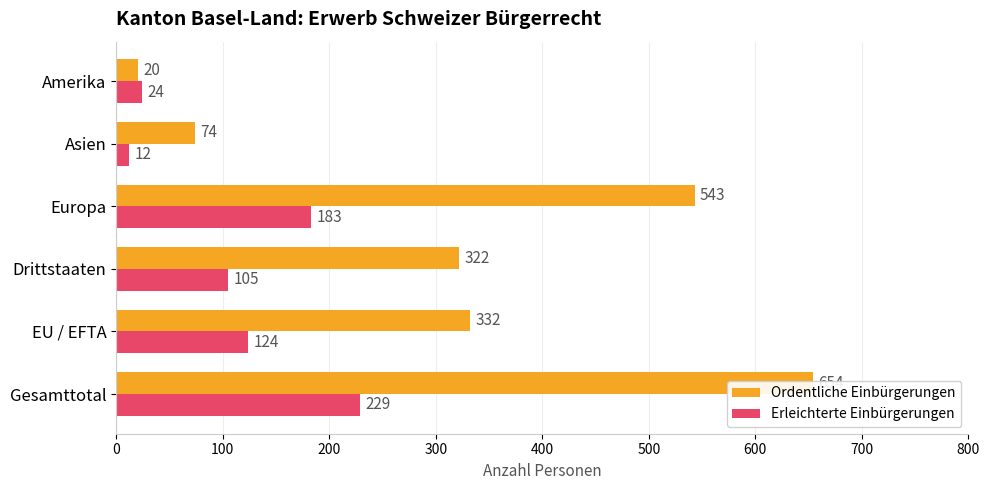

What is the value of the Erleichterte Einbürgerungen bar at the 1st from the left?

229